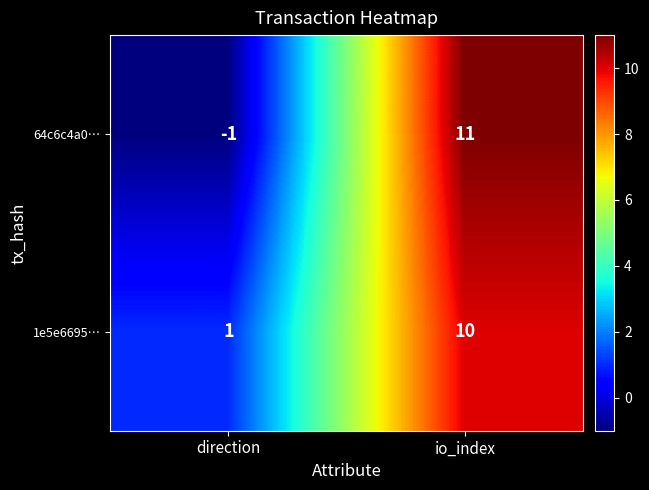

What is the highest value of the 1e5e6695… series?

10